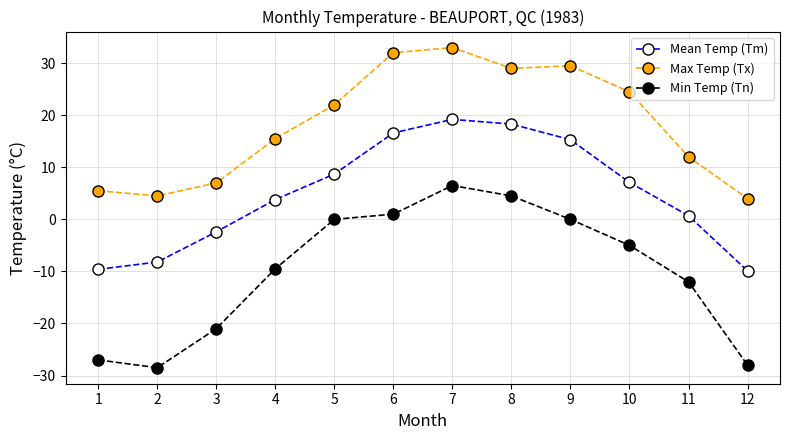

What are all the series names shown in the legend?

Mean Temp (Tm), Max Temp (Tx), Min Temp (Tn)